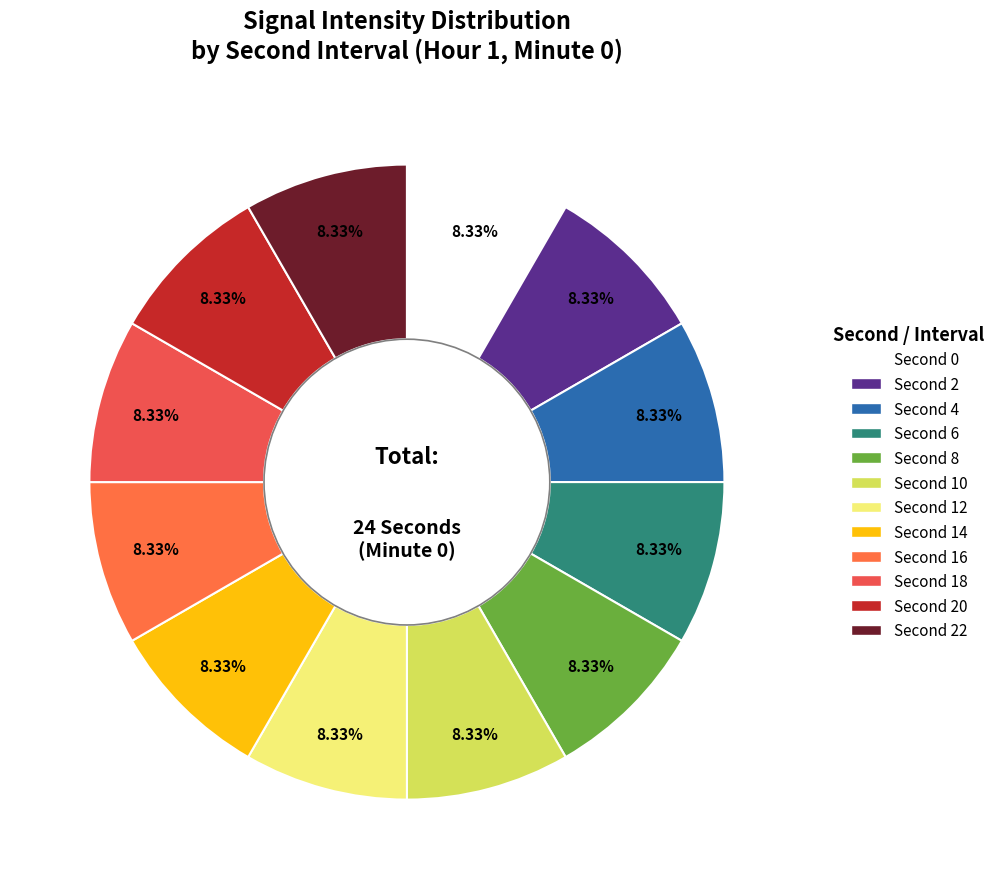

Count the number of slices in the pie.

12